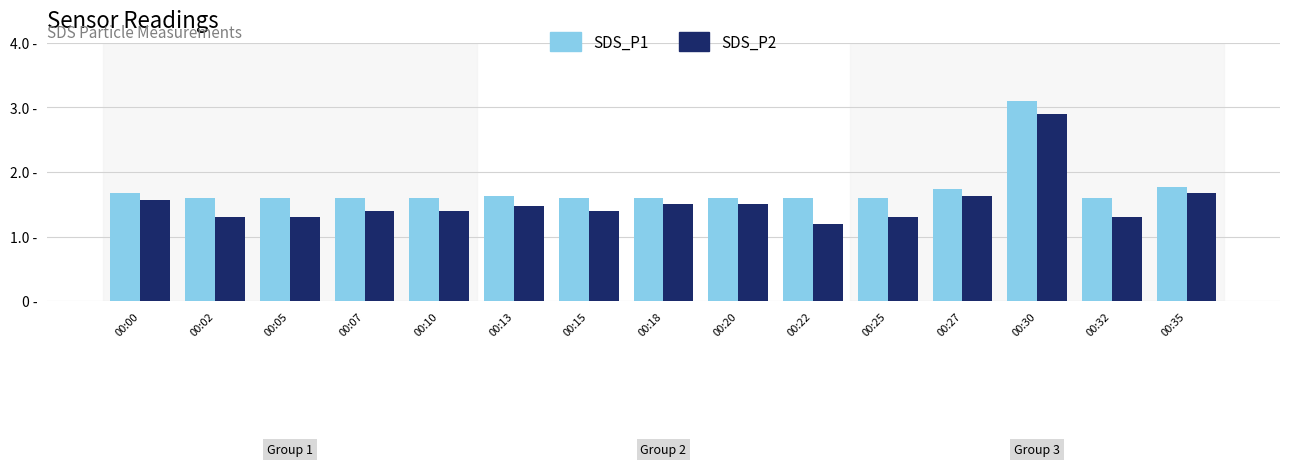

At 00:00, list the series in order from smallest to largest.

SDS_P2, SDS_P1